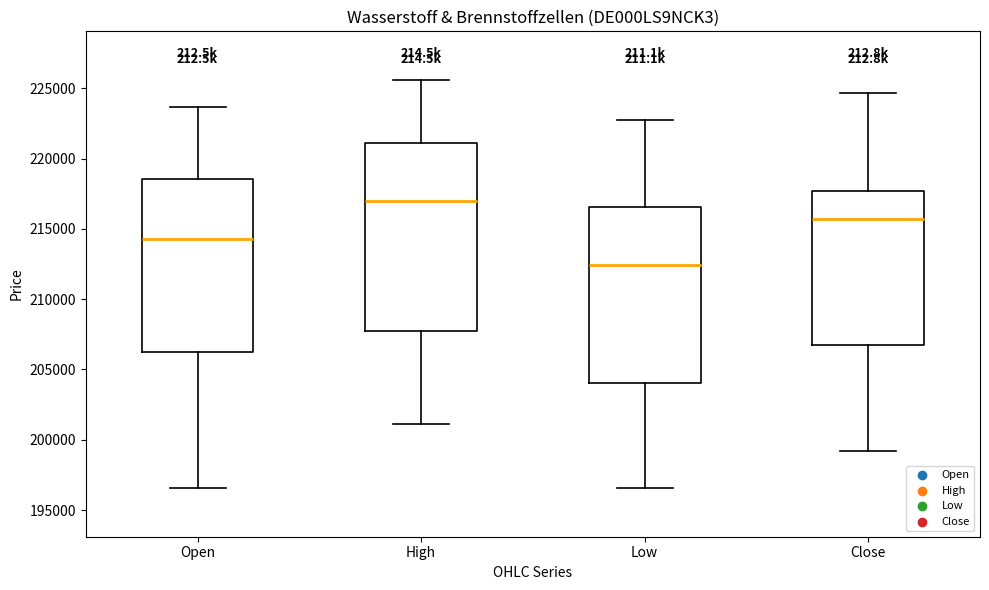

Reading left to right, read every box against the y-axis: the position of its median line, the range the box covers, and the ends of its whiskers. The values are not printed on the chart, so give them approximately, as read against the axis.

Open: median 214500, box 206000 to 218500, whiskers 196500 to 223500
High: median 217000, box 207500 to 221000, whiskers 201000 to 225500
Low: median 212500, box 204000 to 216500, whiskers 196500 to 223000
Close: median 215500, box 206500 to 217500, whiskers 199000 to 224500